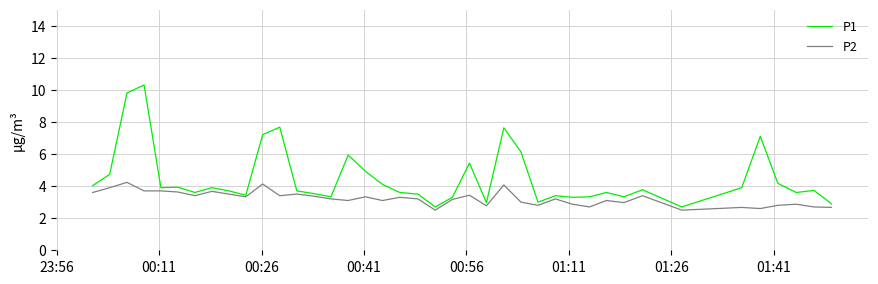

What is the difference between the maximum and minimum values in the P2 series?

1.7